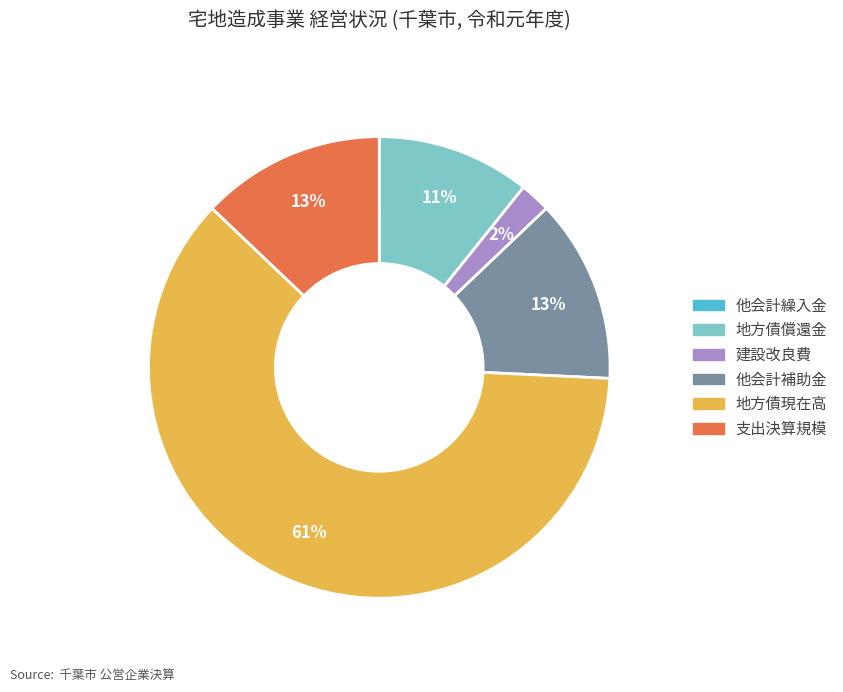

Between 地方債償還金 and 他会計補助金, which is larger?

他会計補助金